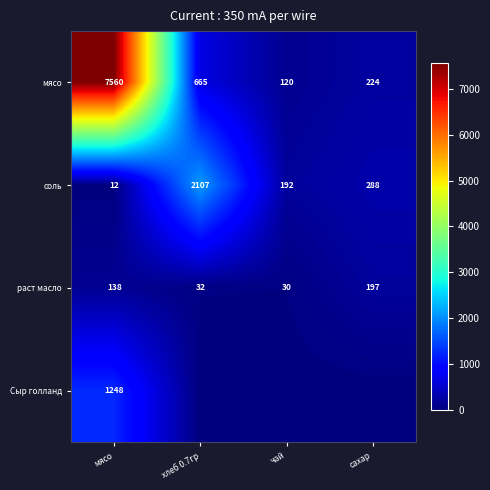

The мясо series shows 665 at хлеб 0.7гр. True or false?

True